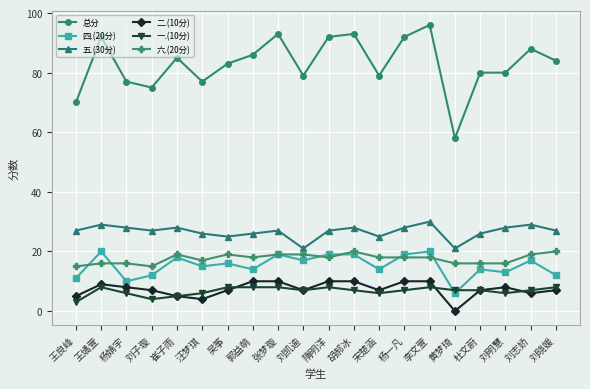

What is the difference between the maximum and minimum values in the 一.(10分) series?

5